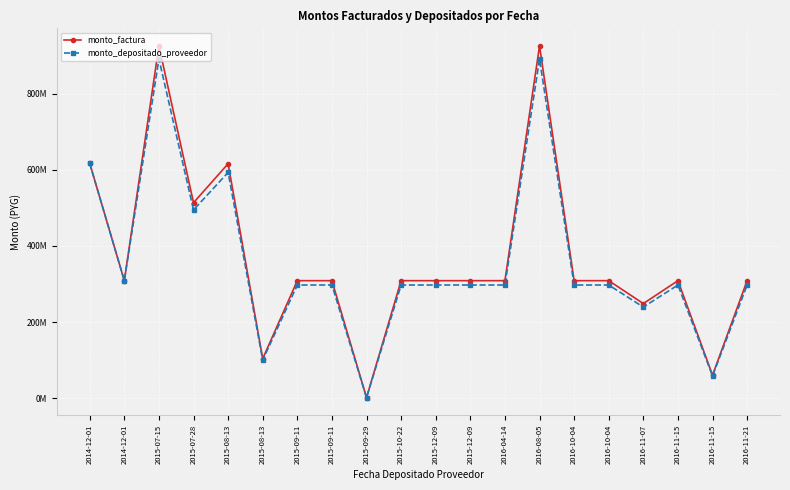

Does the chart have visible grid lines?

Yes